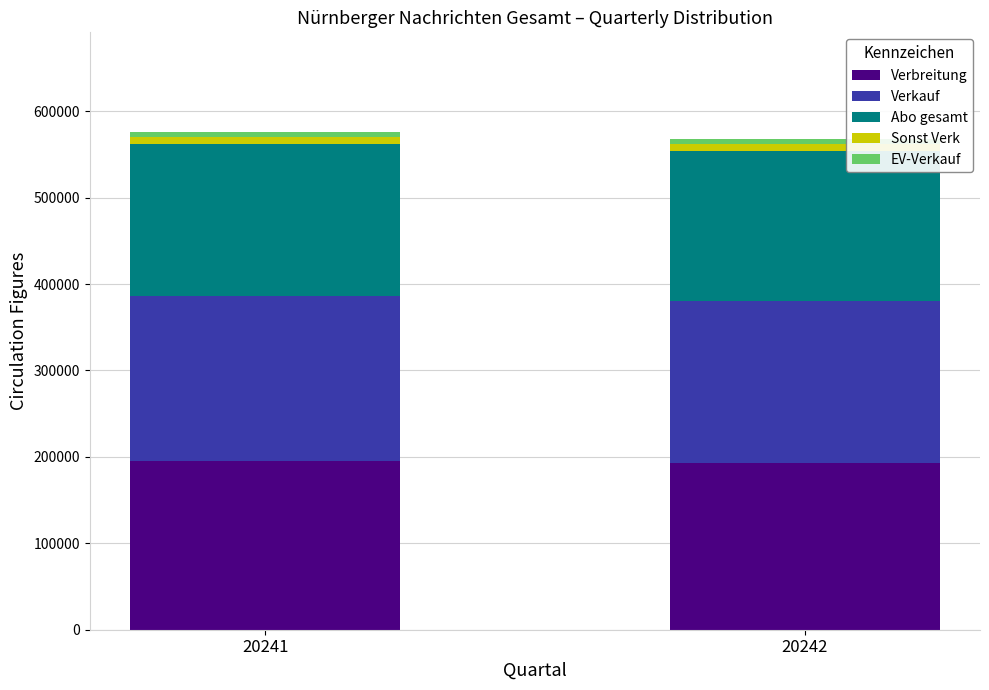

What is the total value across all series at 20242?

568117